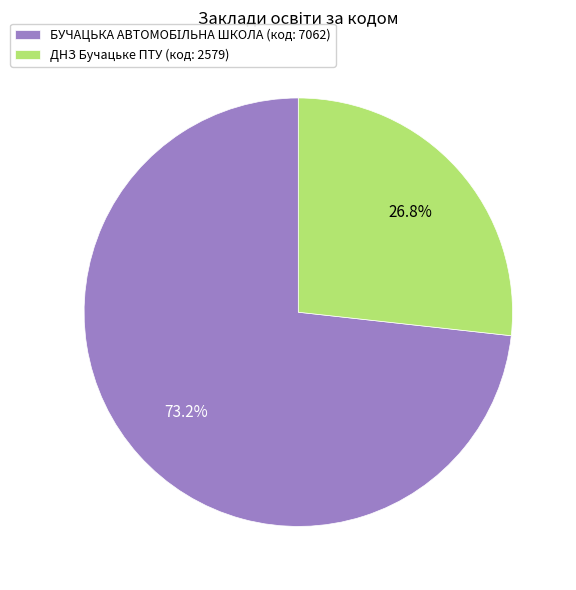

Count the number of slices in the pie.

2